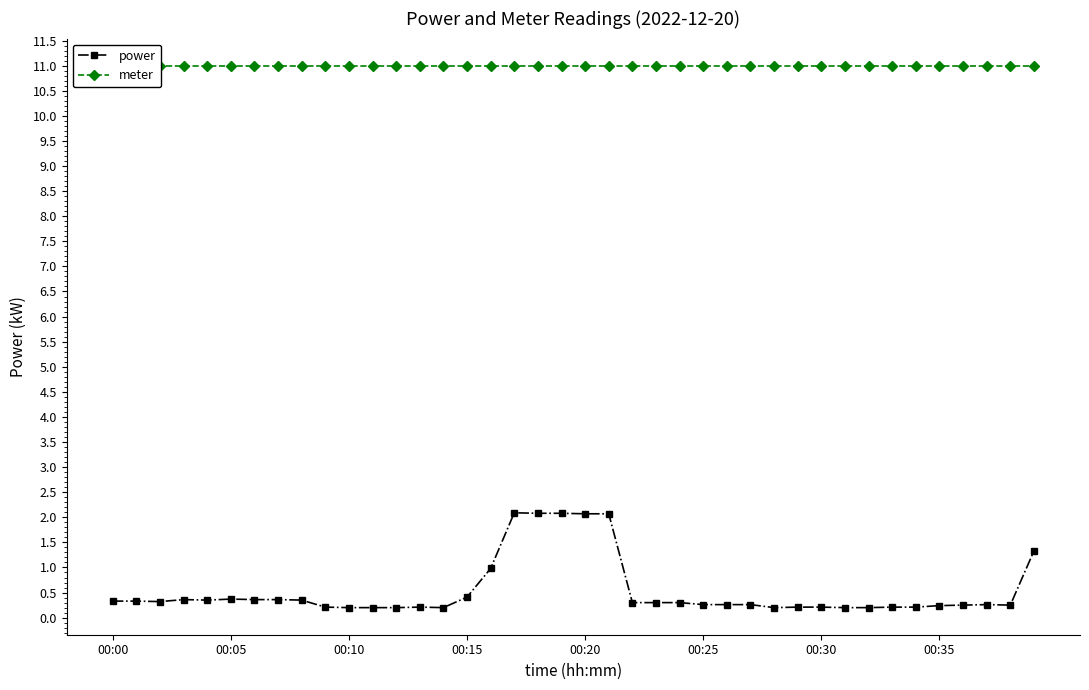

True or false: meter and power intersect in this chart.

False